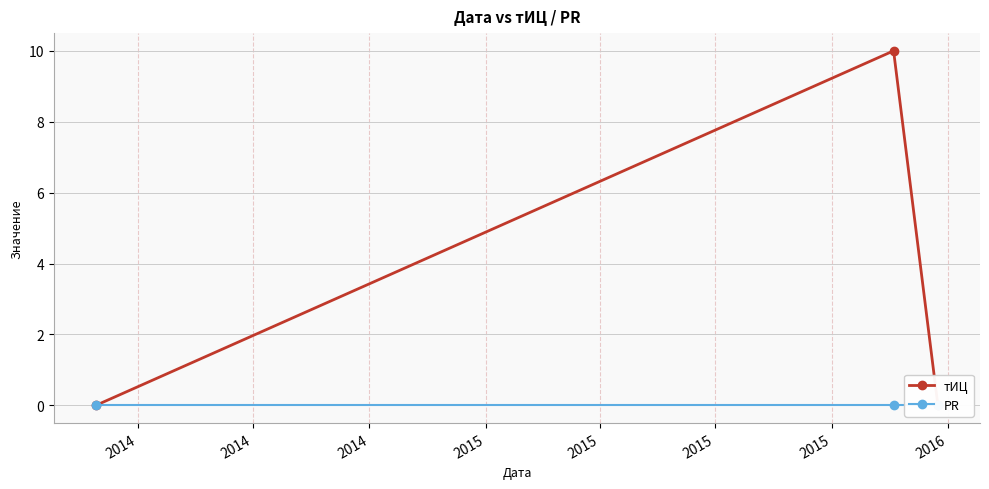

How many тИЦ values are between 0 and 10?

3